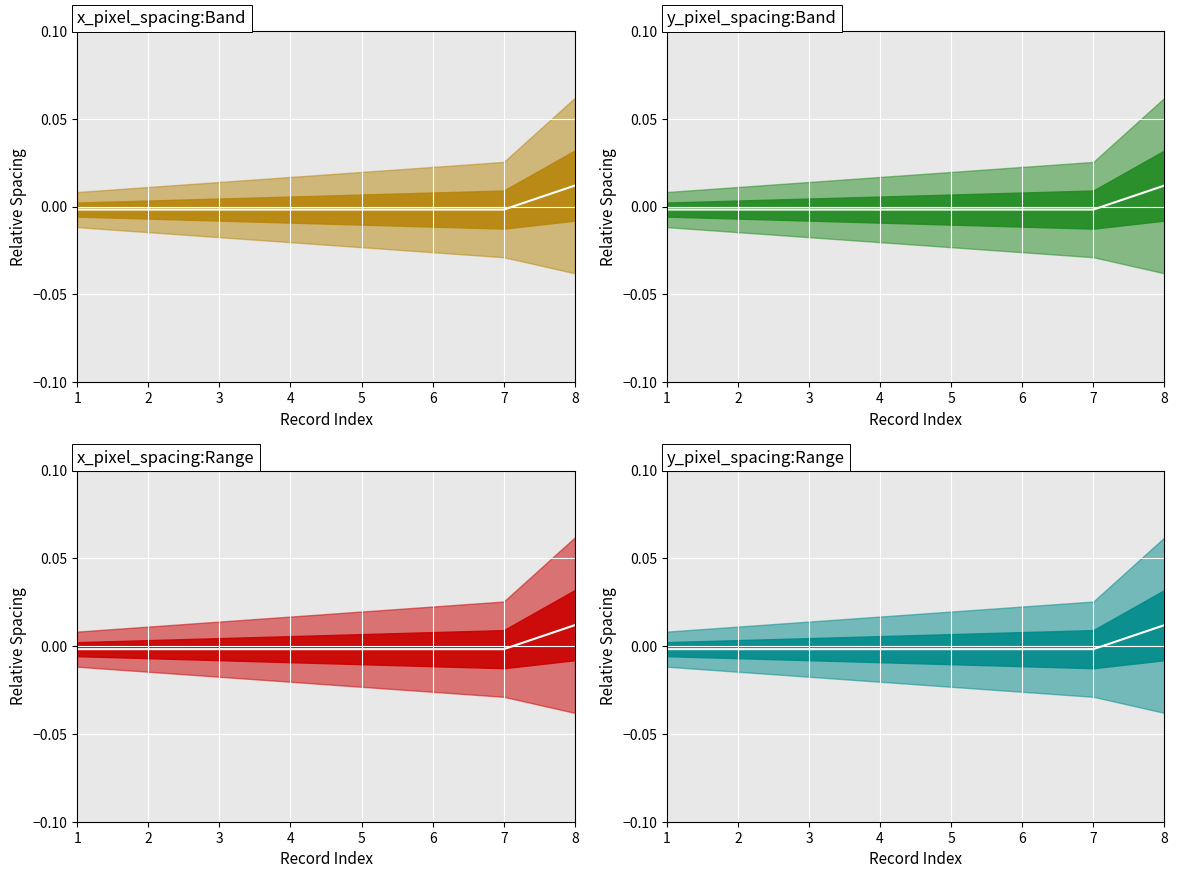

Which has a higher value, 2 or 6?

2